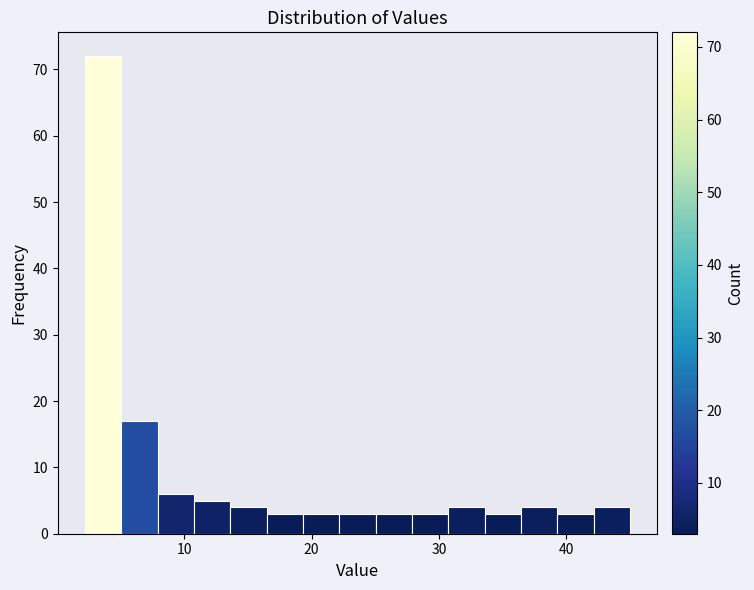

Read against the x-axis, roughly where is the centre of the tallest bar?

4